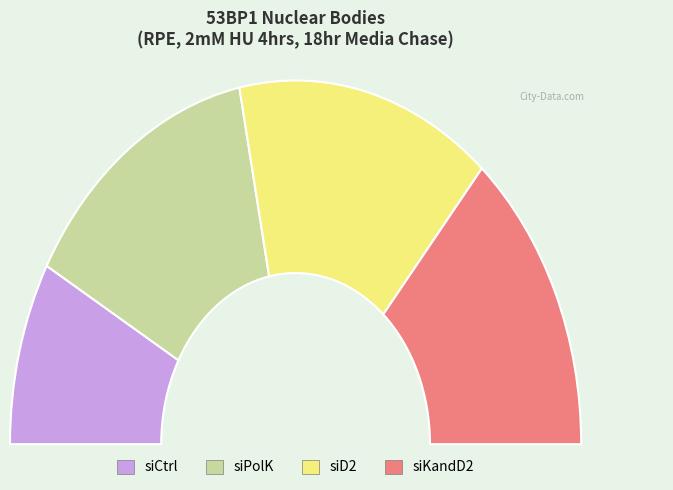

Between siKandD2 and siCtrl, which is larger?

siKandD2